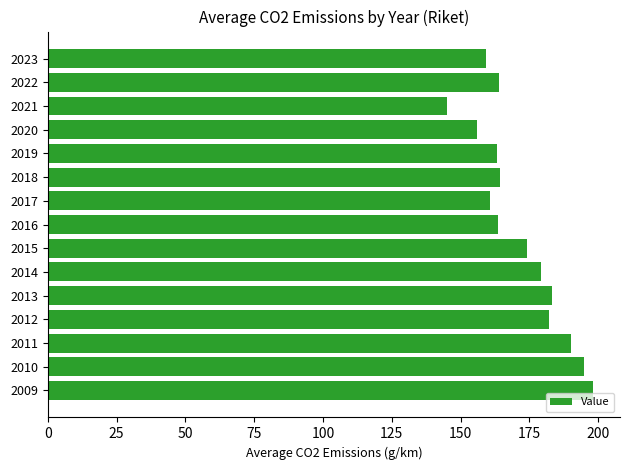

What is the sum of all values?

2577.6